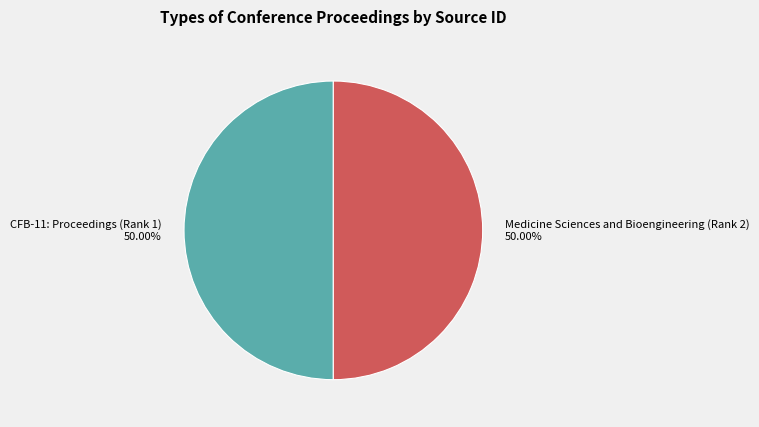

To the nearest percent, what is the combined percentage of CFB-11: Proceedings (Rank 1) and Medicine Sciences and Bioengineering (Rank 2)?

100%